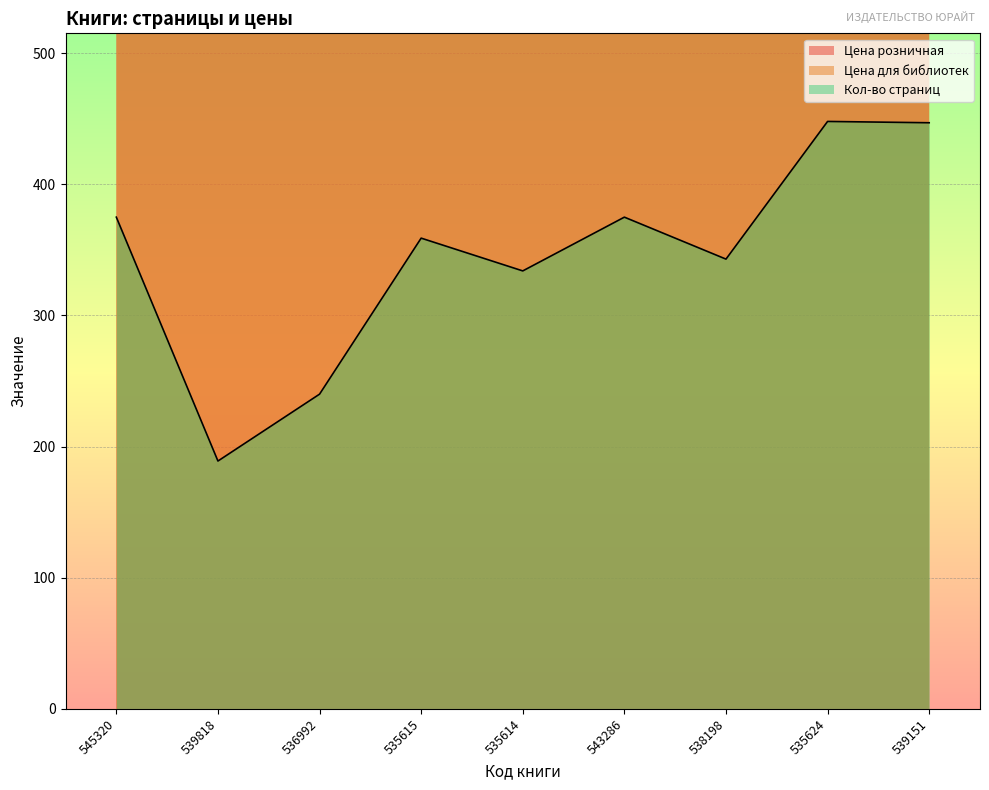

What position from the left is 545320?

1